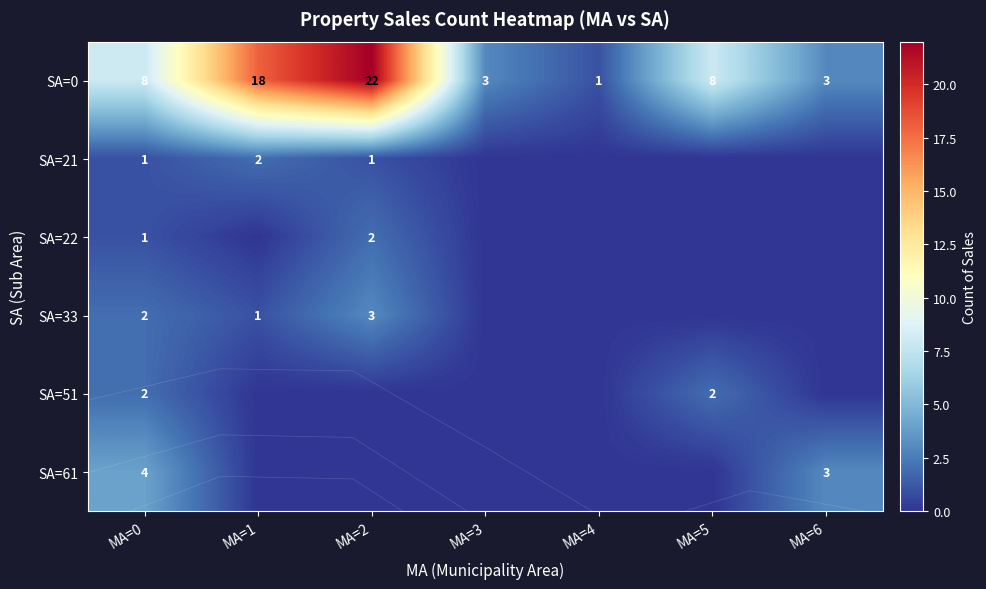

How many SA=21 values are between 0 and 1?

6